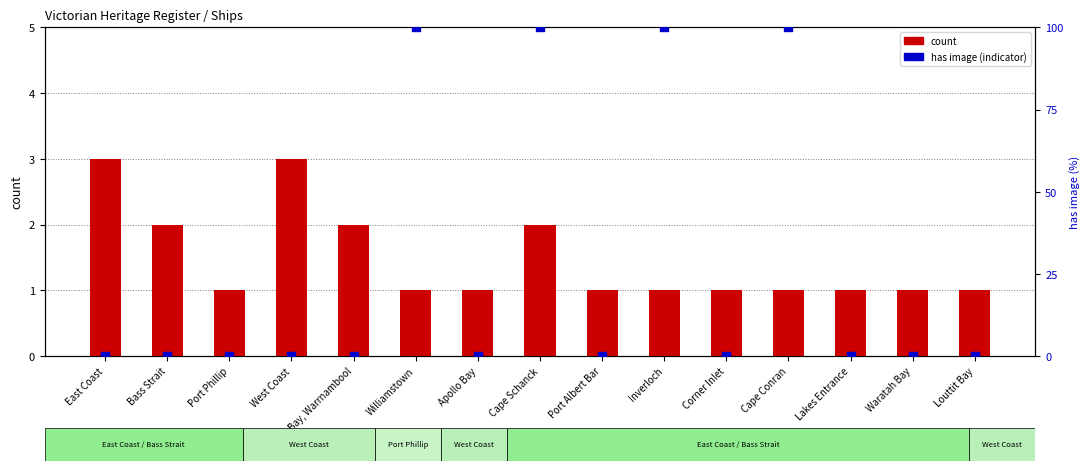

At which category is the sum across all series the highest?

Cape Schanck